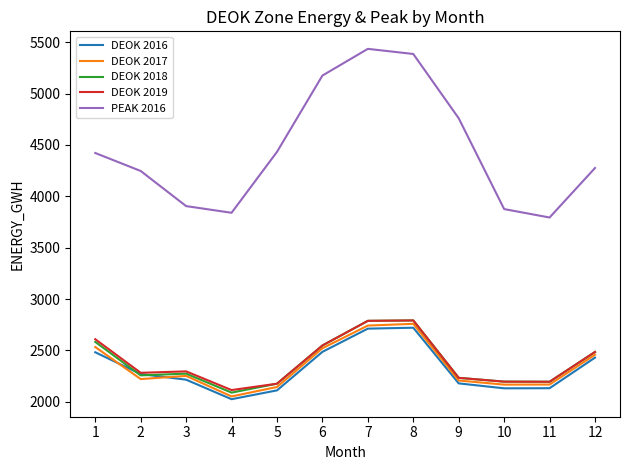

How many values in the DEOK 2017 series are below 2252?

6